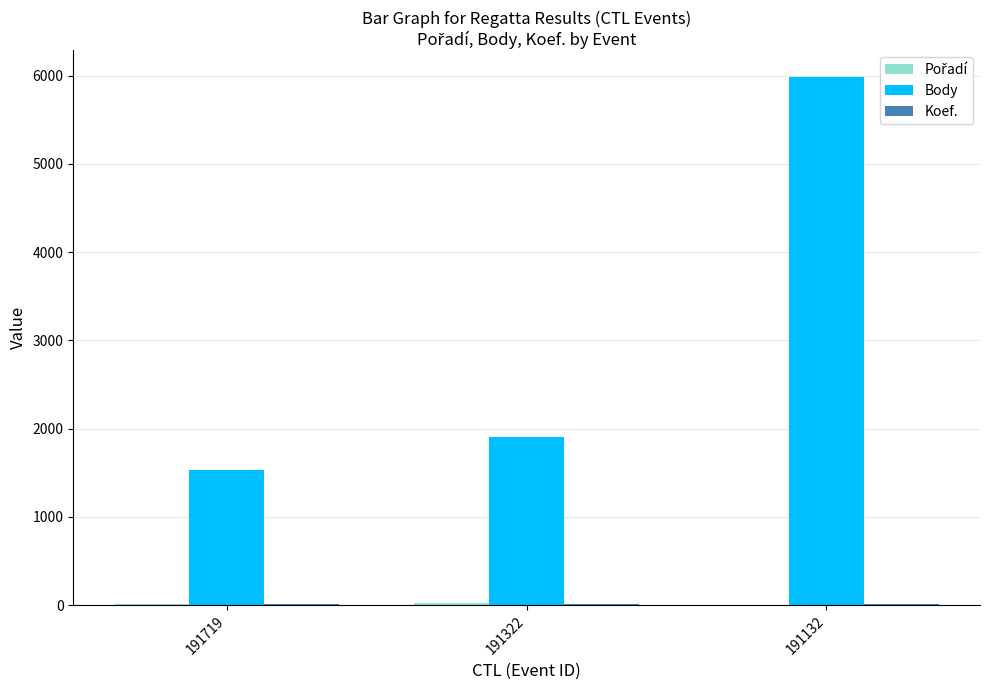

What is the sum of all Body values?

9424